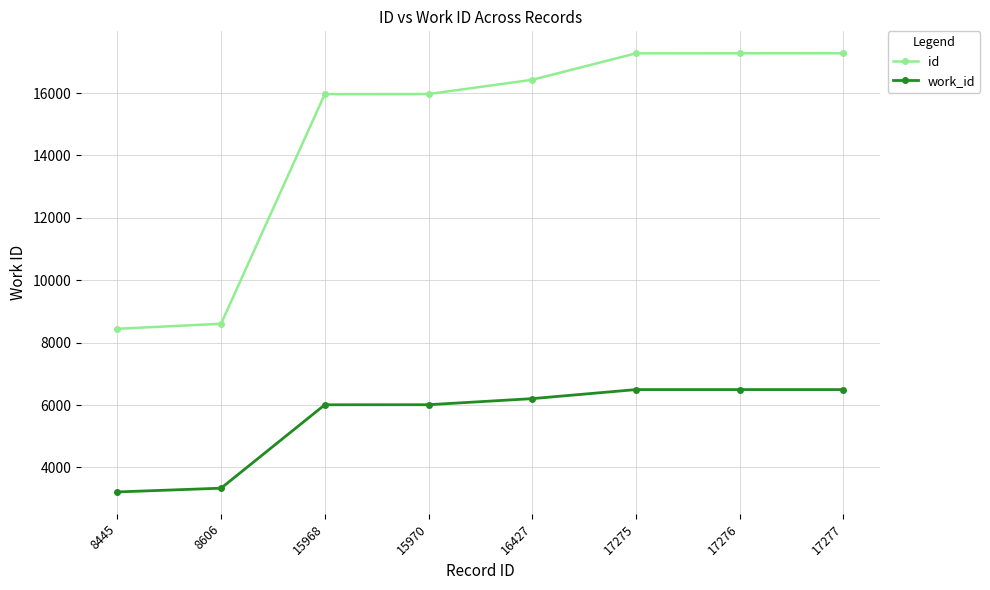

True or false: id has more than 2 points higher than both neighbors.

False